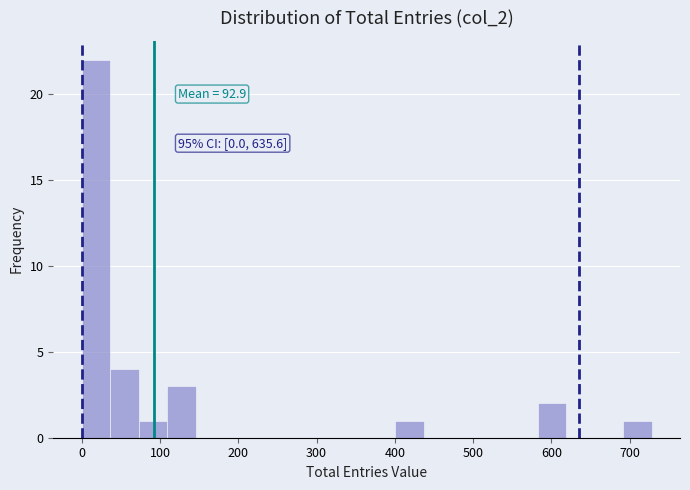

Read against the x-axis, roughly where is the centre of the tallest bar?

20